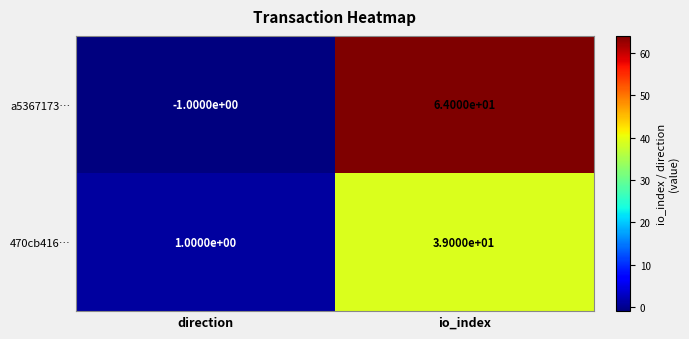

What is the sum of the 470cb416… values at direction and io_index?

40